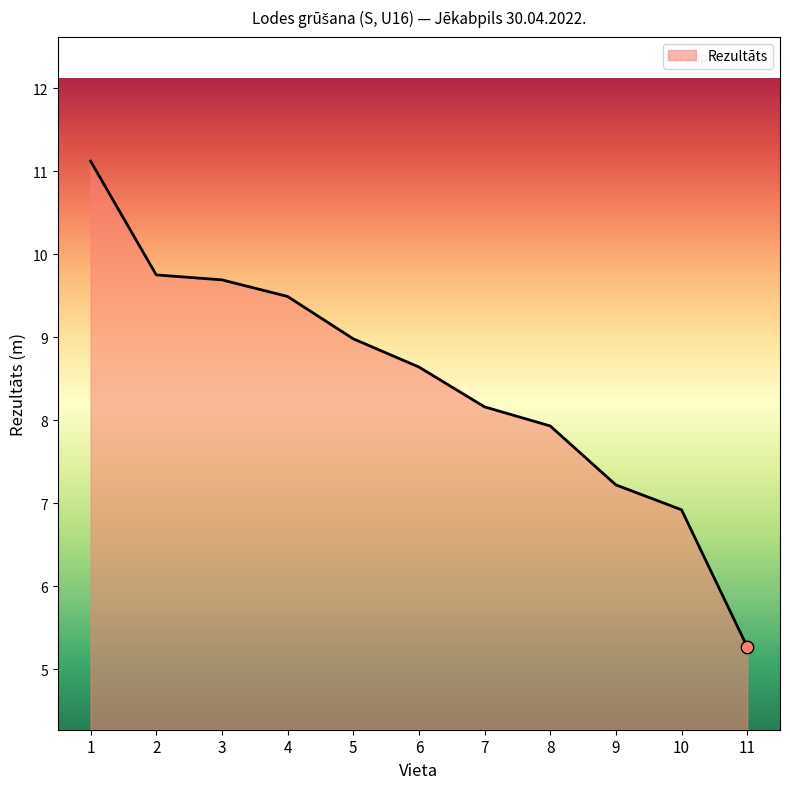

Between 3 and 1, which is larger?

1